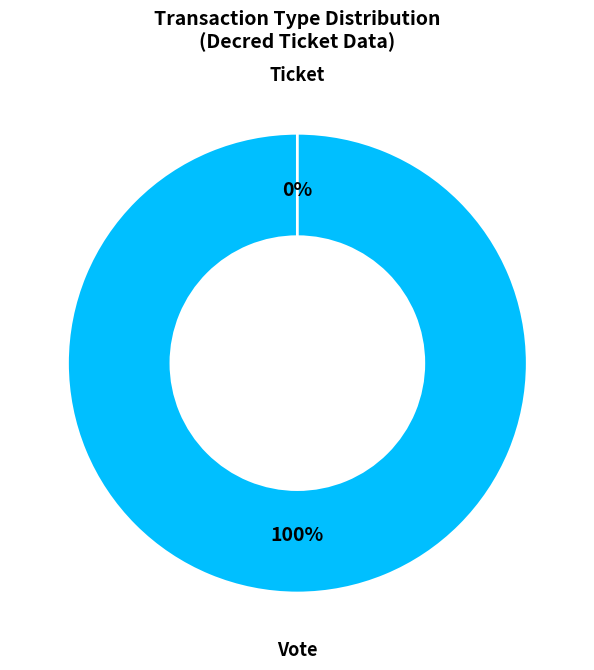

To the nearest percent, what is the average slice percentage?

50%